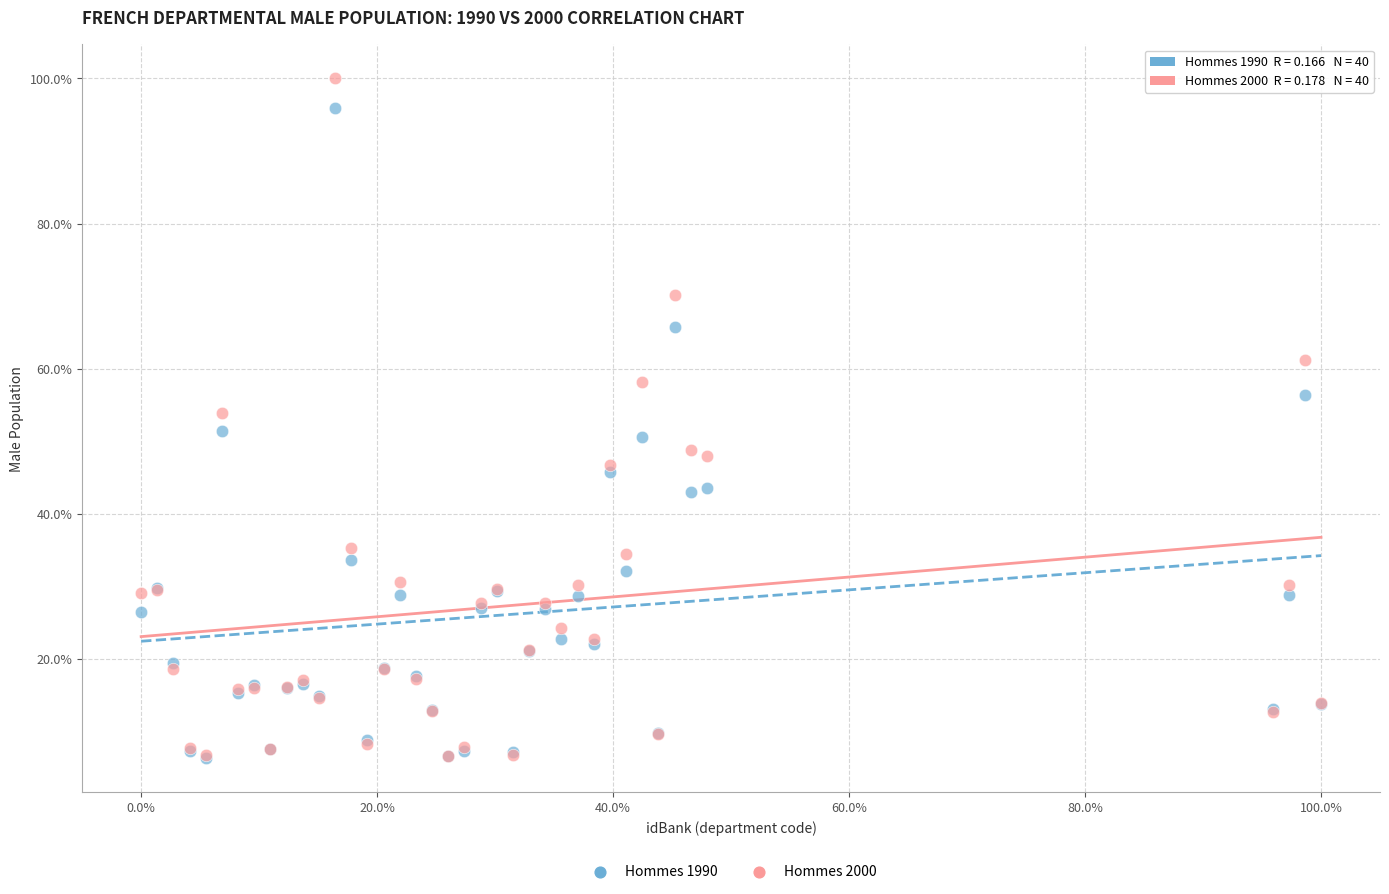

Which series has the widest spread of Y values?

Hommes 2000